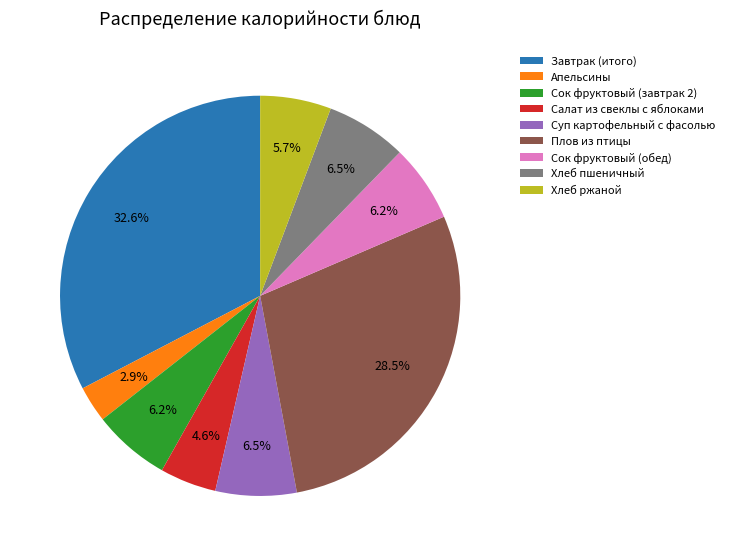

Is there any slice that represents more than half of the pie?

No